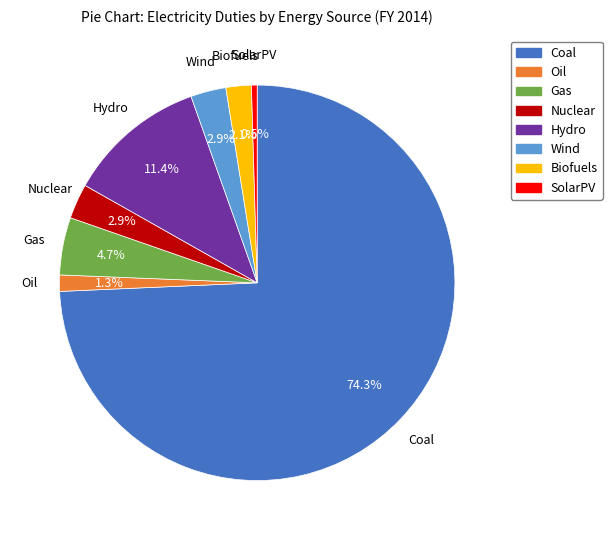

Which slice is the smallest?

SolarPV